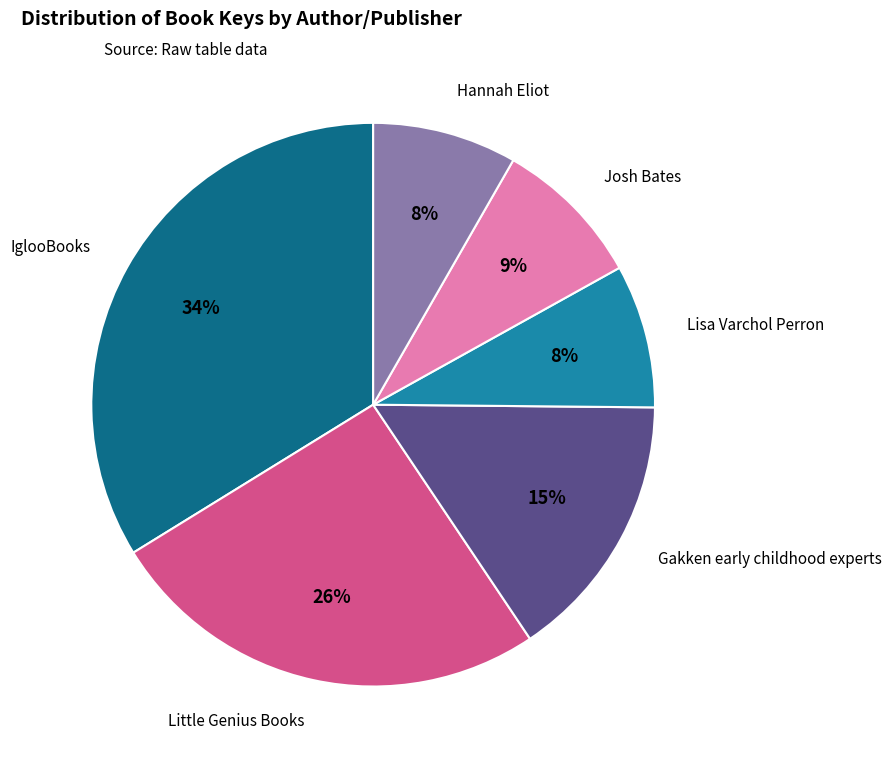

How many segments does this pie chart have?

6